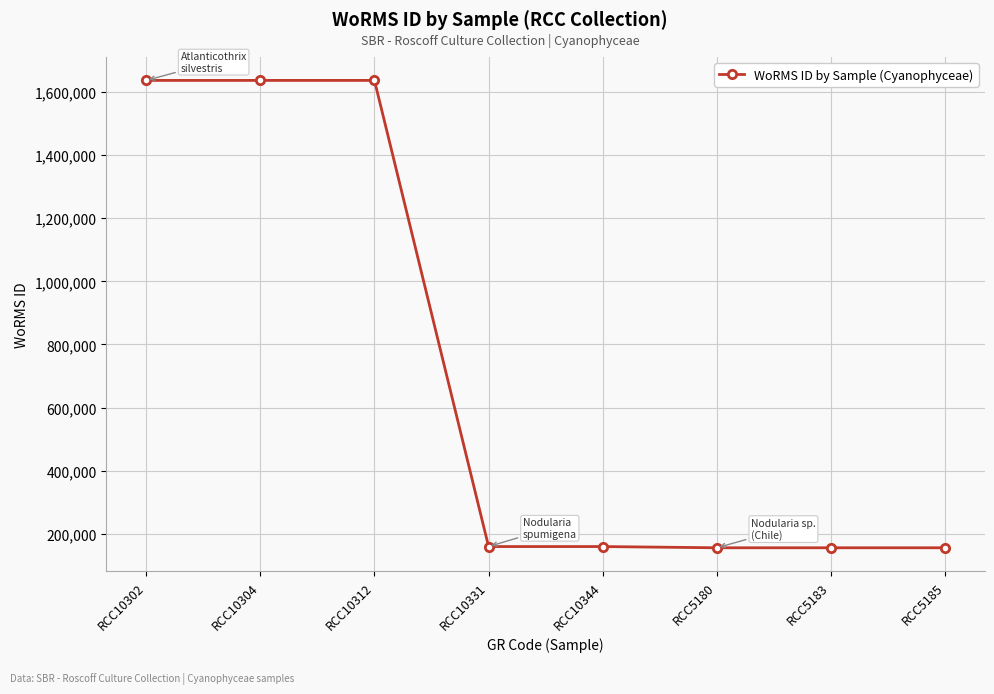

What is the sum of the values at RCC10344 and RCC10302?

1796300